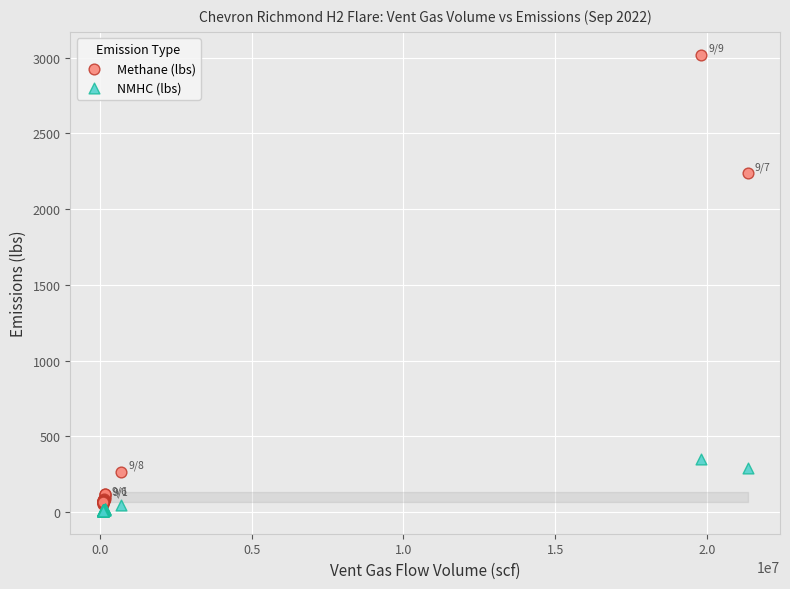

Which series contains the lowest Y value?

NMHC (lbs)